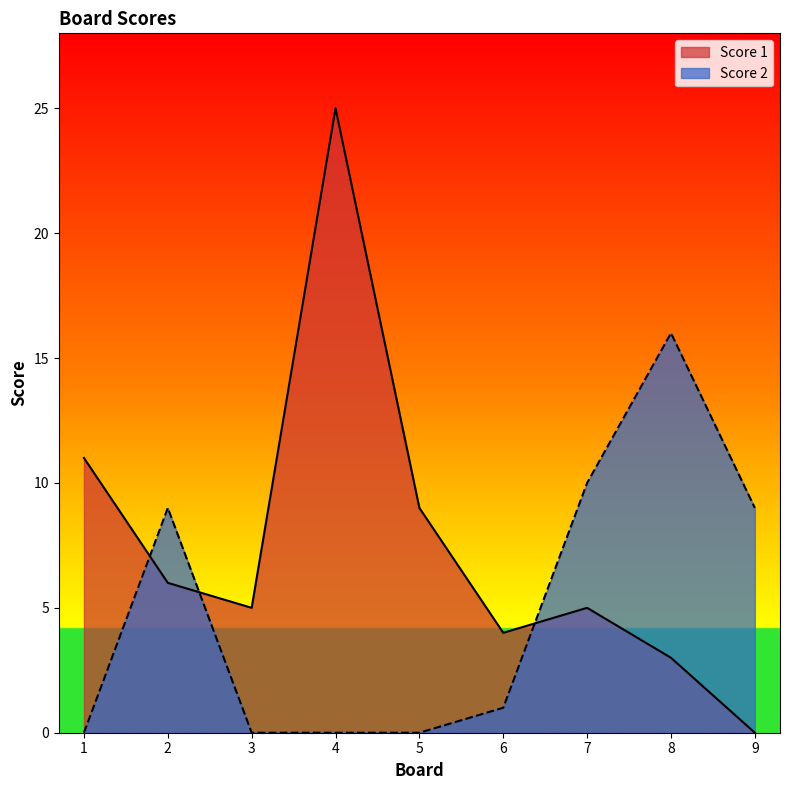

What is the spread (max minus min) of values at 8?

13